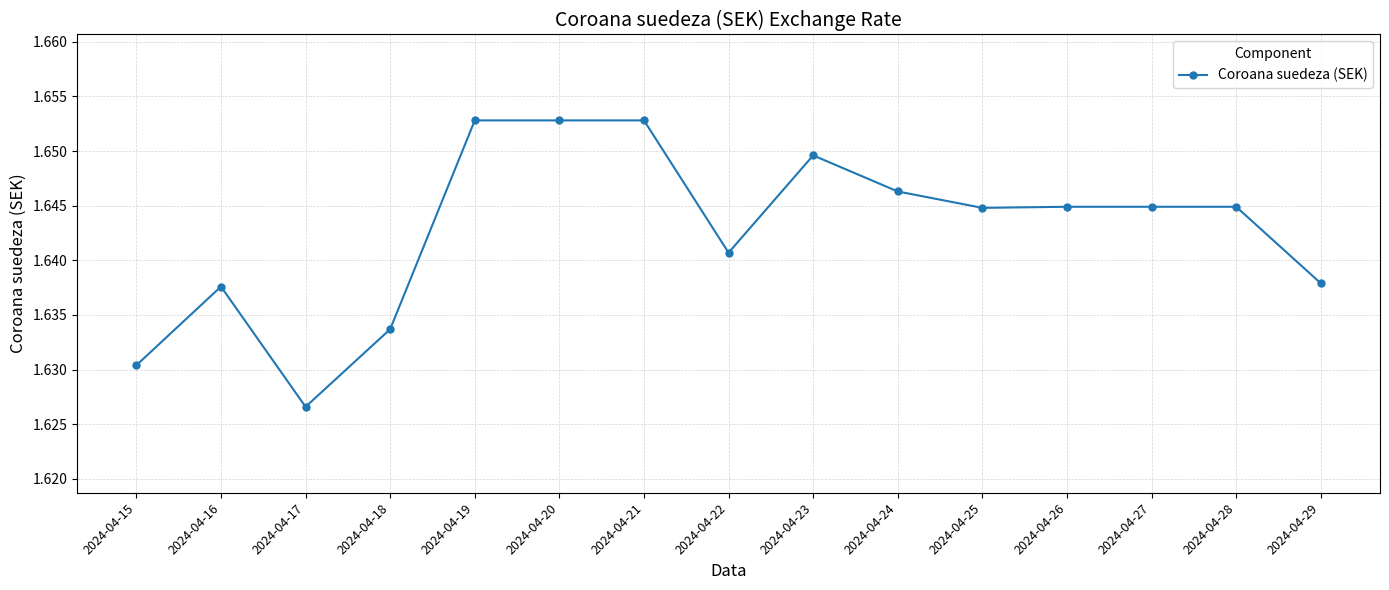

At which category does the data reach its first local valley?

2024-04-17